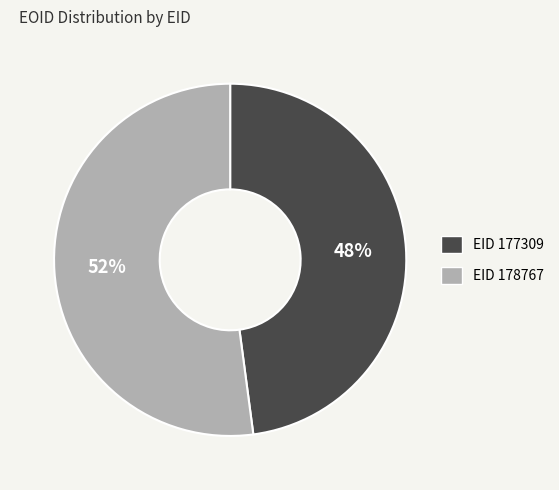

Does any single category account for the majority?

Yes